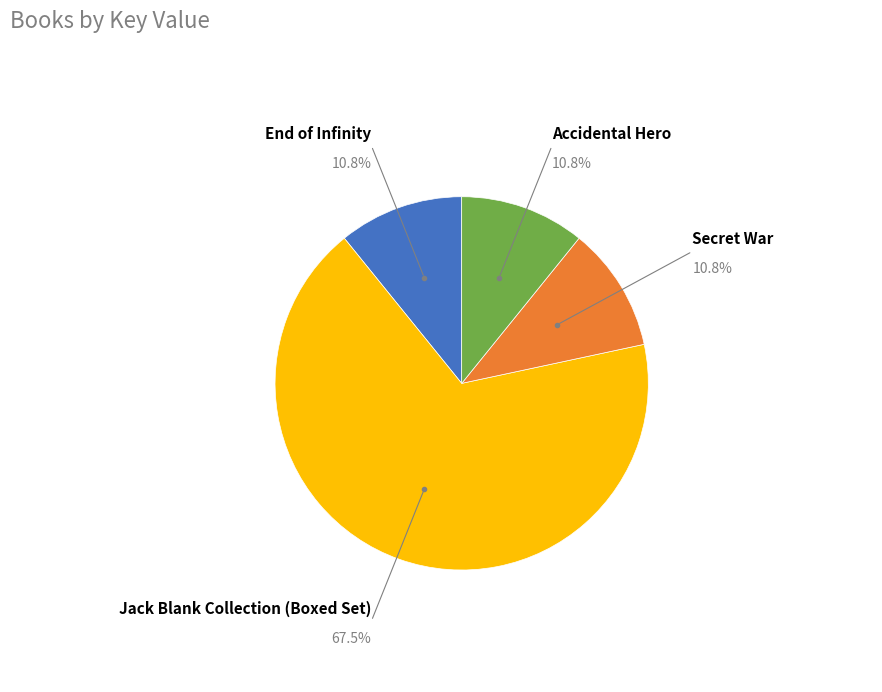

Is there a majority slice in this chart?

Yes